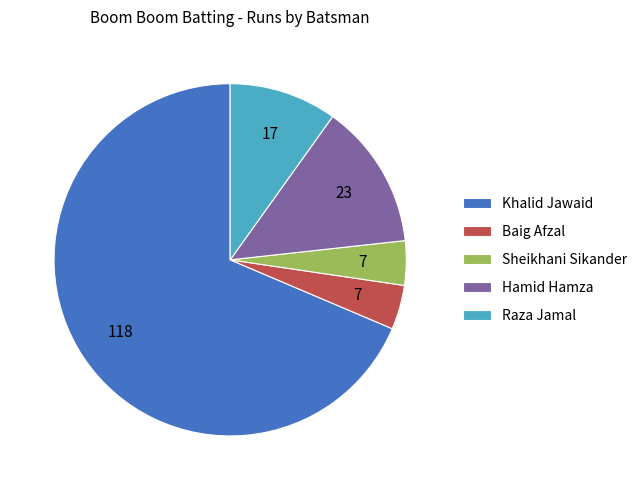

How many slices are in this pie chart?

5